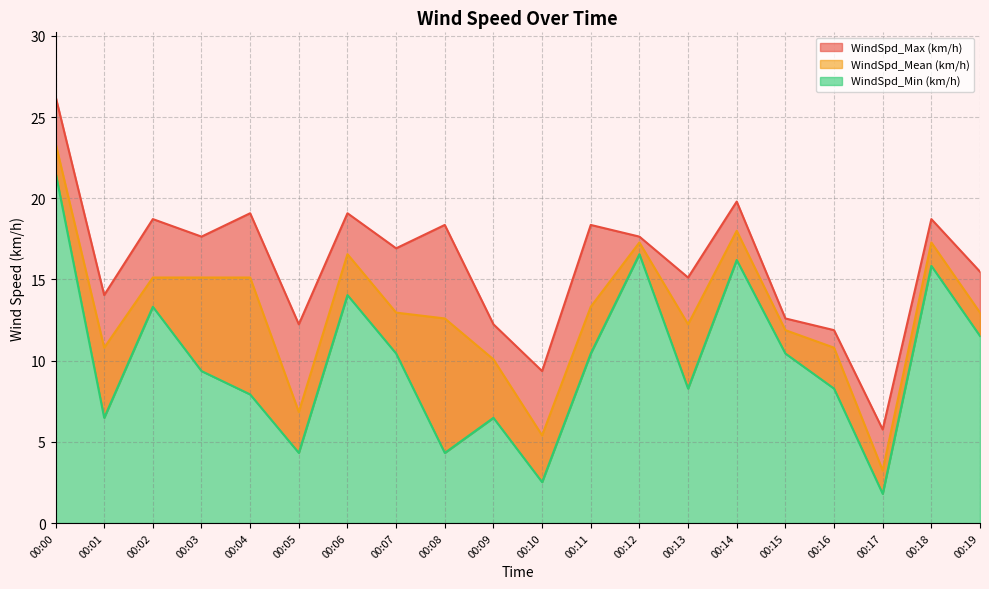

Which series has the largest total across all categories?

WindSpd_Max (km/h)